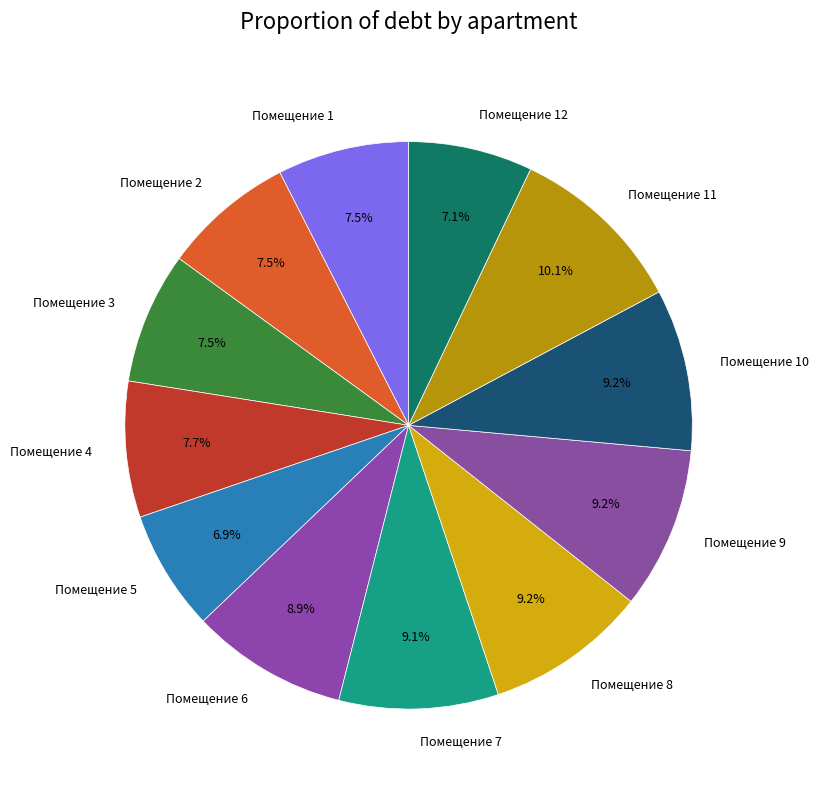

Approximately how many times larger is the value at Помещение 1 compared to Помещение 6?

0.8